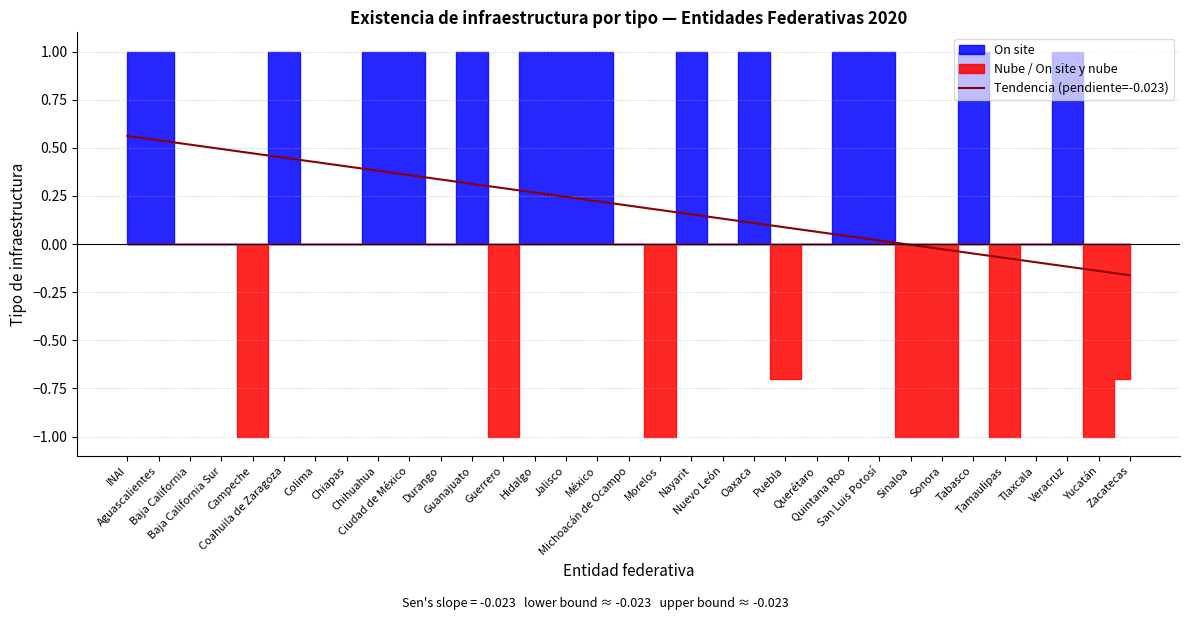

Reading left to right, extract all data points from this chart.

0.6	0.5	0.5	0.5	0.5	0.4	0.4	0.4	0.4	0.4	0.3	0.3	0.3	0.3	0.2	0.2	0.2	0.2	0.2	0.1	0.1	0.1	0.1	0.0	0.0	-0.0	-0.0	-0.0	-0.1	-0.1	-0.1	-0.1	-0.2